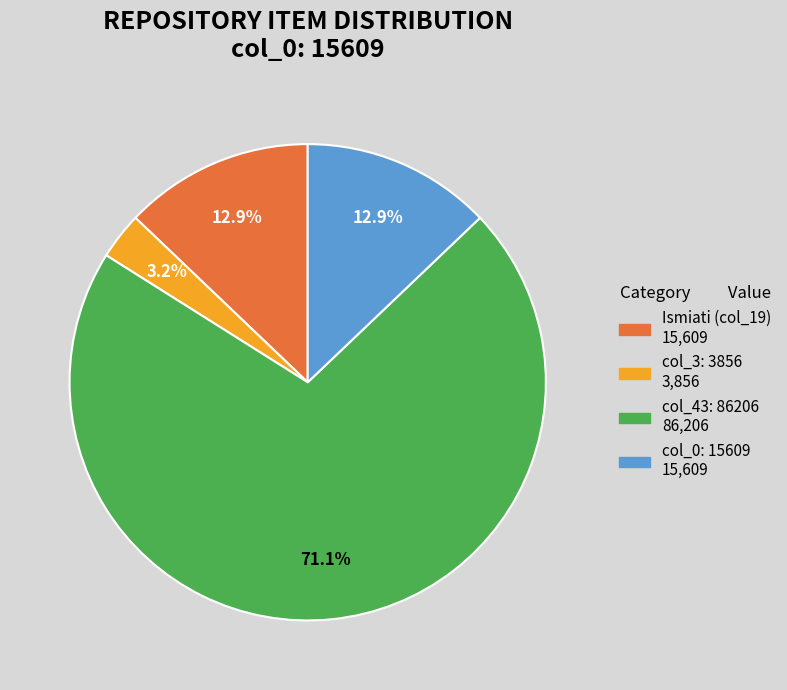

Does any single category account for the majority?

Yes